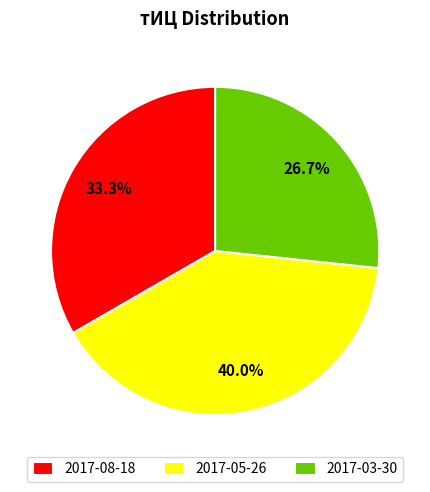

Approximately how many times larger is the value at 2017-03-30 compared to 2017-08-18?

0.8